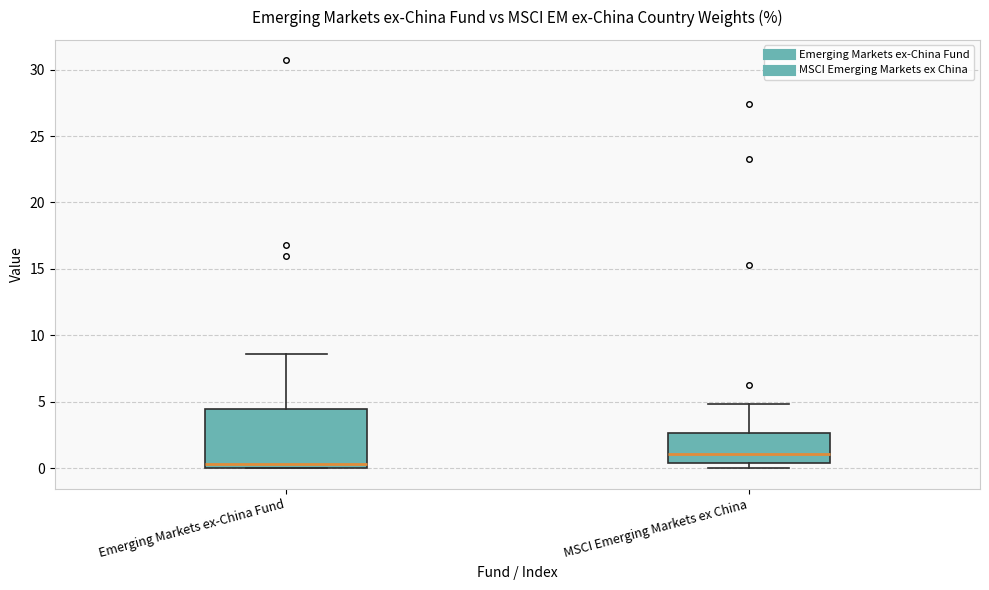

Reading left to right, transcribe this box plot: for each box, give where its median line is, the range the box spans, and where its two whiskers end, as read against the y-axis. The values are not printed on the chart, so give them approximately, as read against the axis.

Emerging Markets ex-China Fund: median 0.5, box 0.0 to 4.5, whiskers 0.0 to 8.5
MSCI Emerging Markets ex China: median 1.0, box 0.5 to 2.5, whiskers 0.0 to 5.0